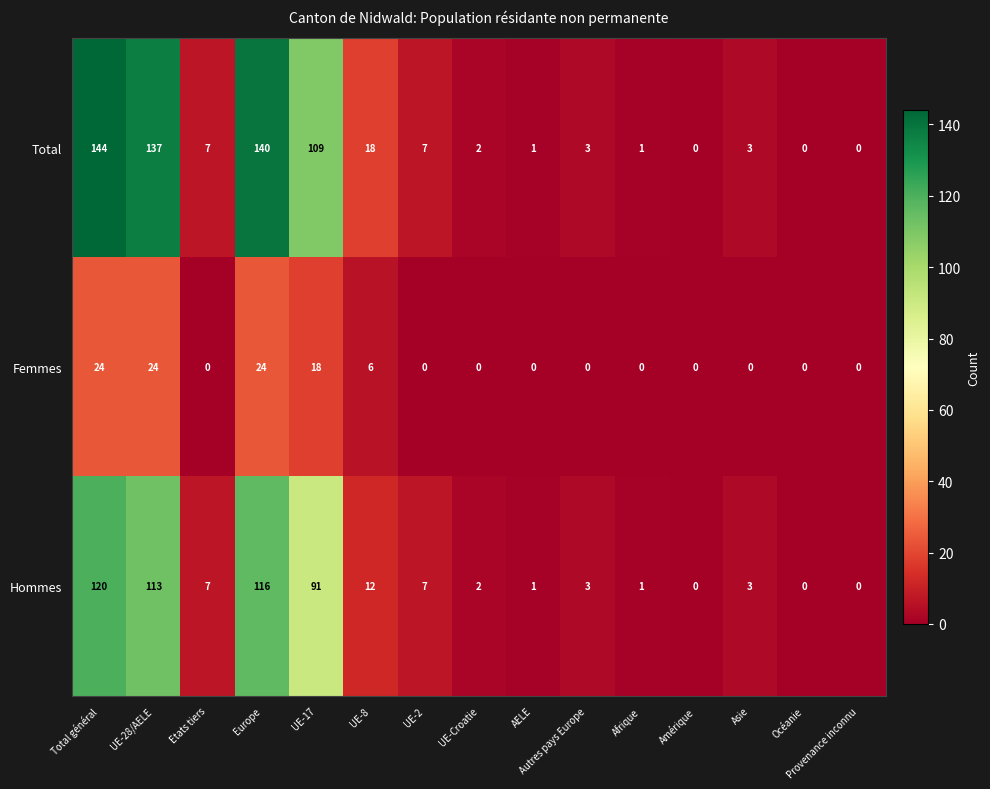

The Femmes series shows -9 at AELE. True or false?

False